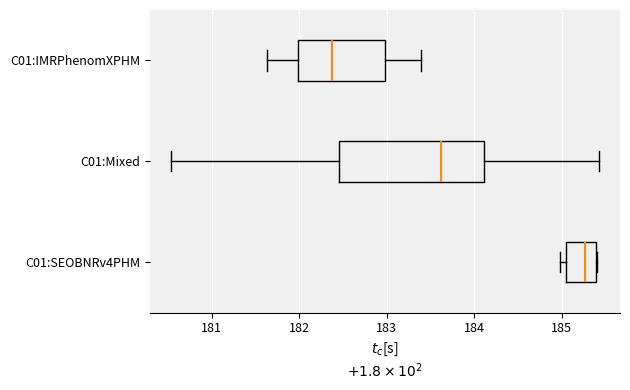

Comparing the boxes themselves (not the whiskers), which one is the widest?

C01:Mixed